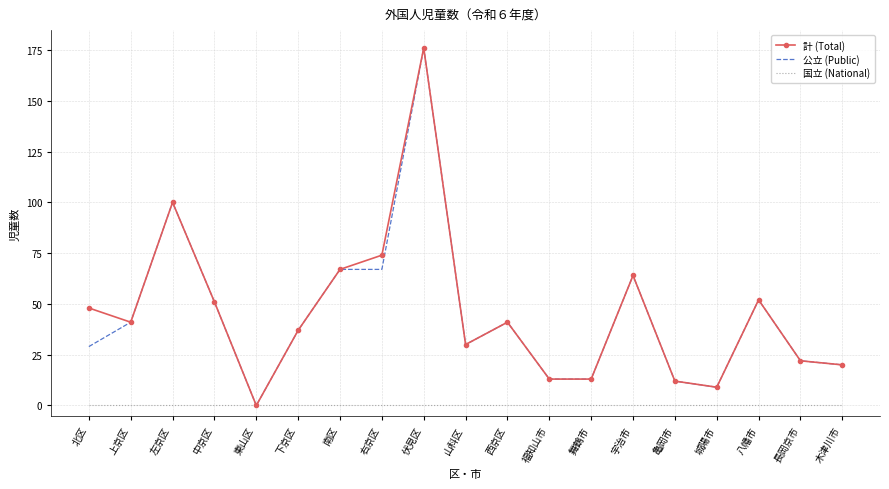

What position from the left is 右京区?

8